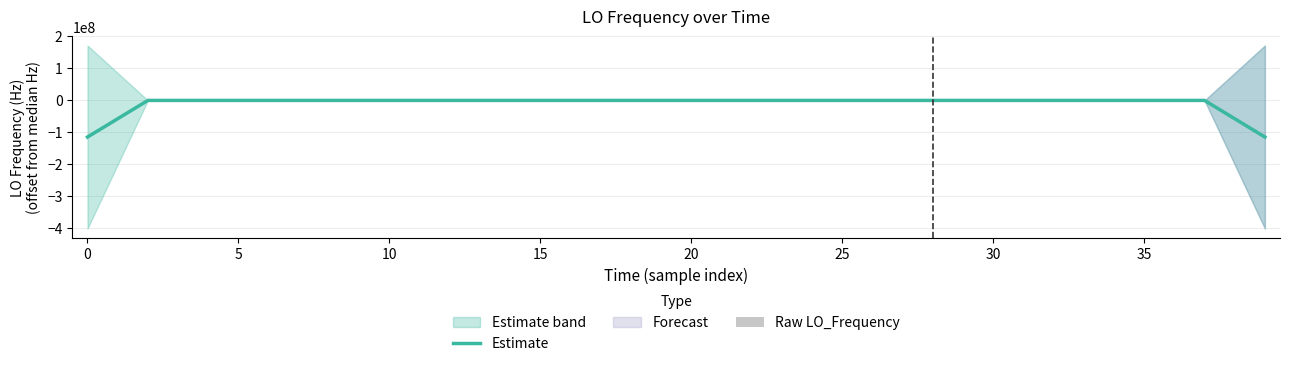

How many values in Raw LO_Frequency are above zero?

20